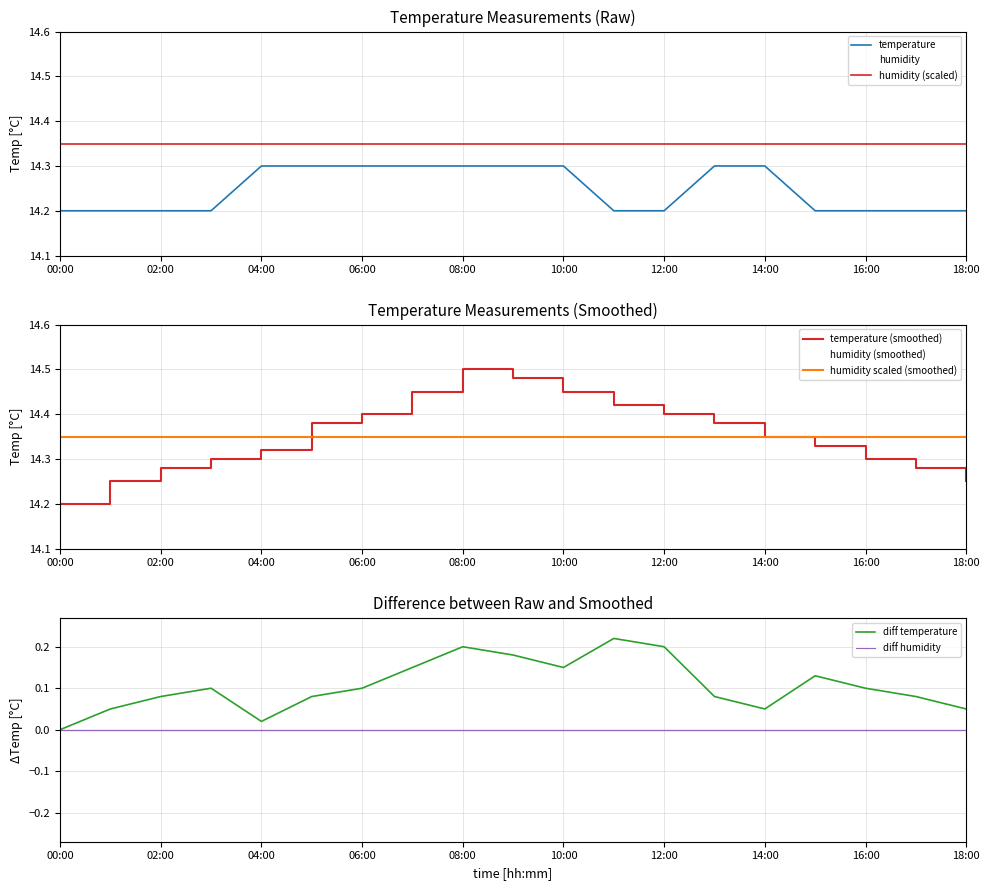

List the labels in order of value, smallest first.

00:00, 01:00, 02:00, 03:00, 11:00, 12:00, 15:00, 16:00, 17:00, 18:00, 04:00, 05:00, 06:00, 07:00, 08:00, 09:00, 10:00, 13:00, 14:00